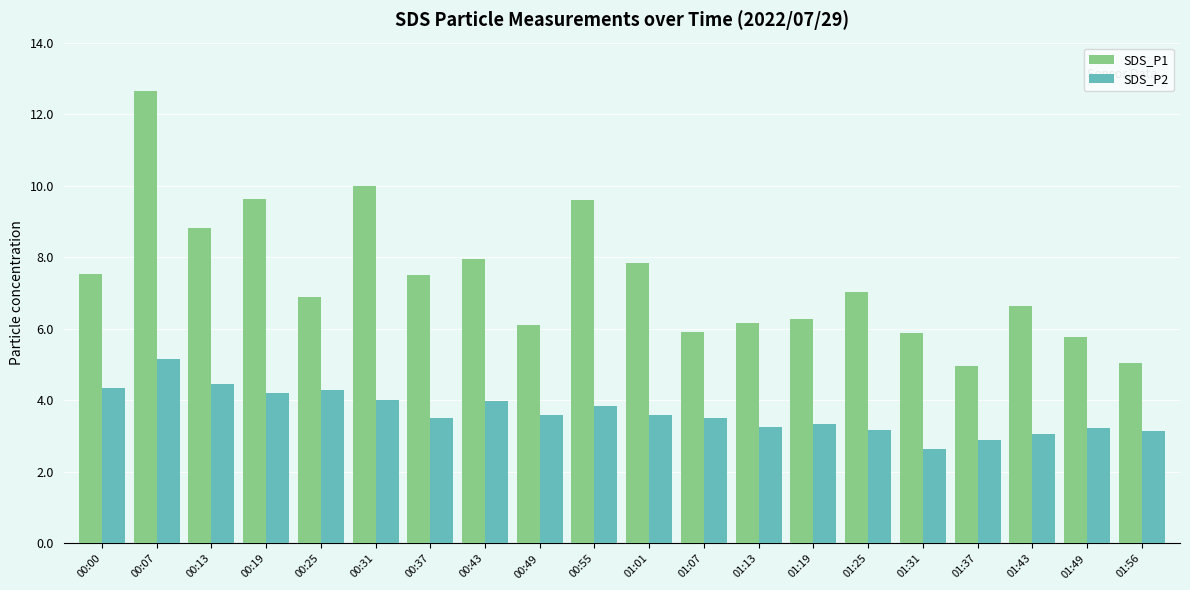

What is the sum of all SDS_P1 values?

148.2